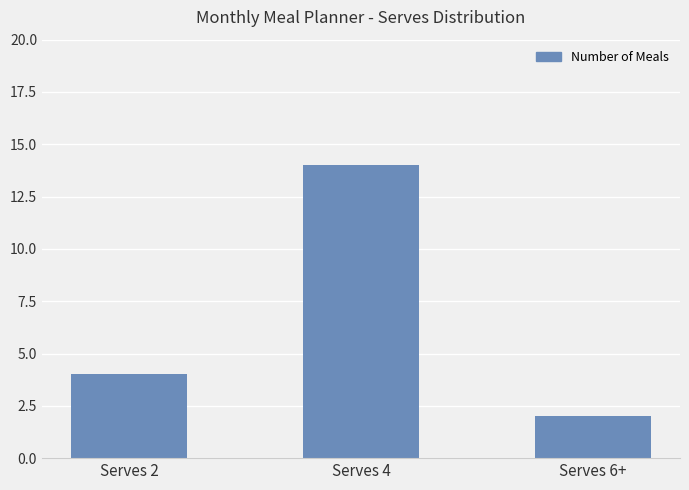

What position from the left is Serves 6+?

3